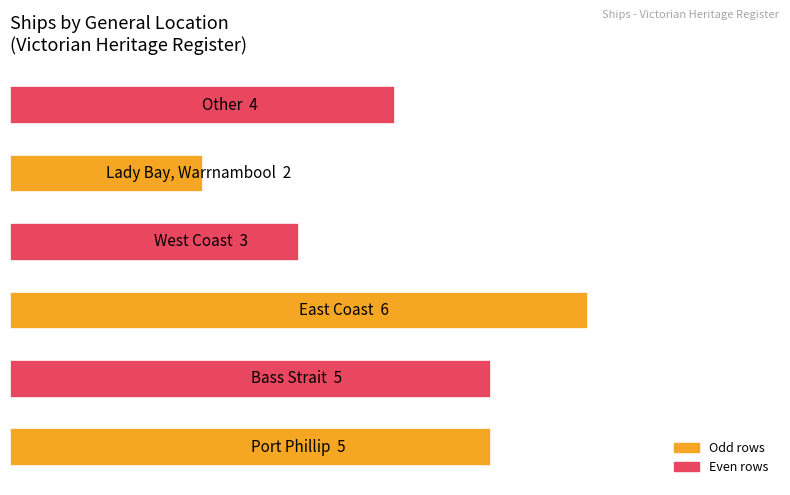

Does the chart contain stacked bars?

No